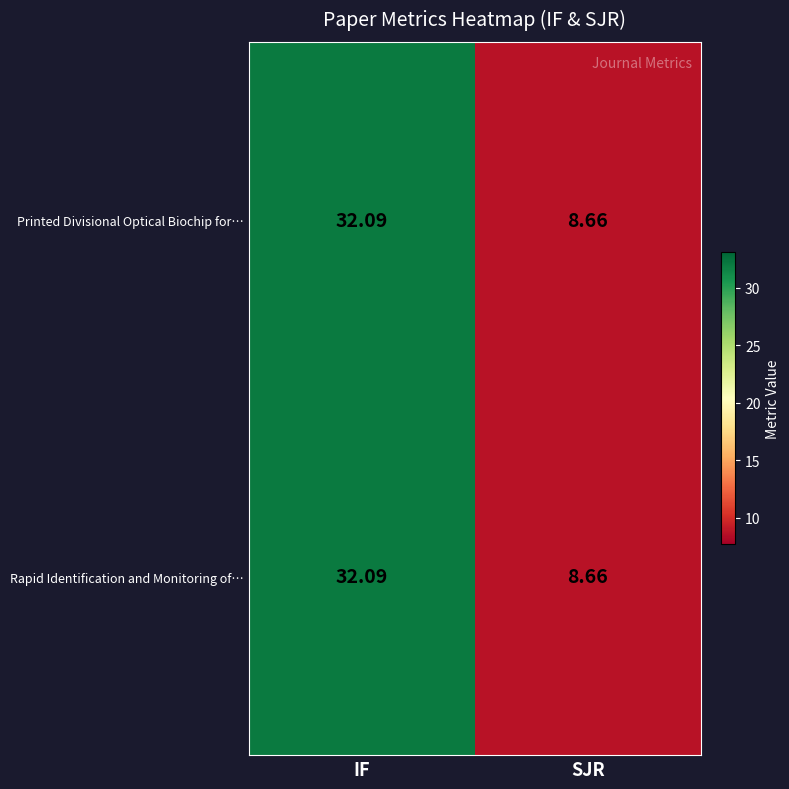

Rank the categories by Printed Divisional Optical Biochip for… value from highest to lowest.

IF, SJR